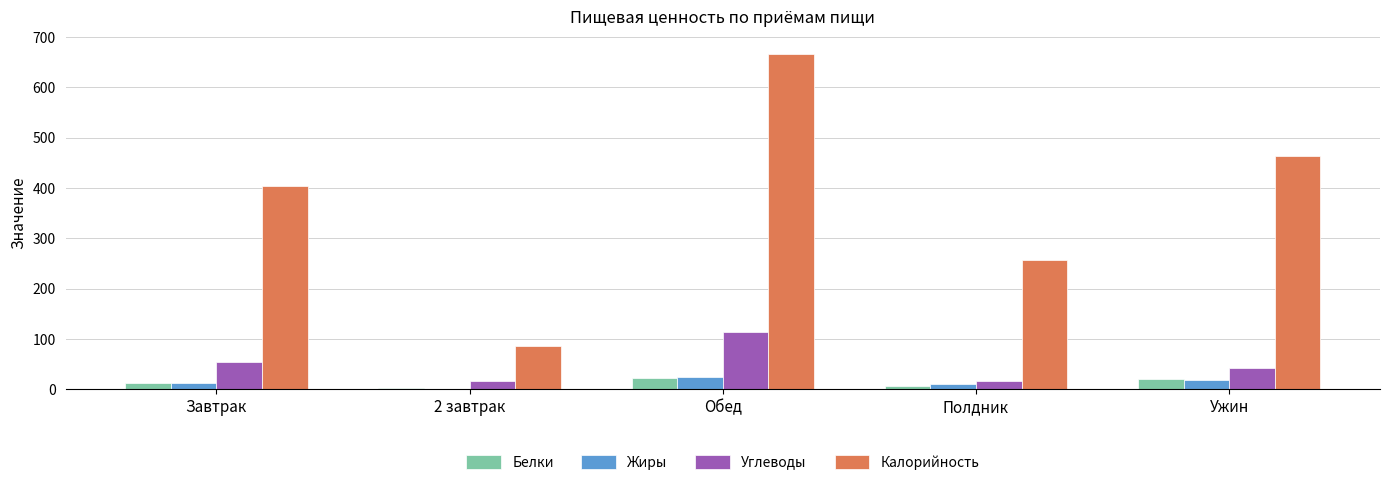

Which category has the highest value across all series?

Обед